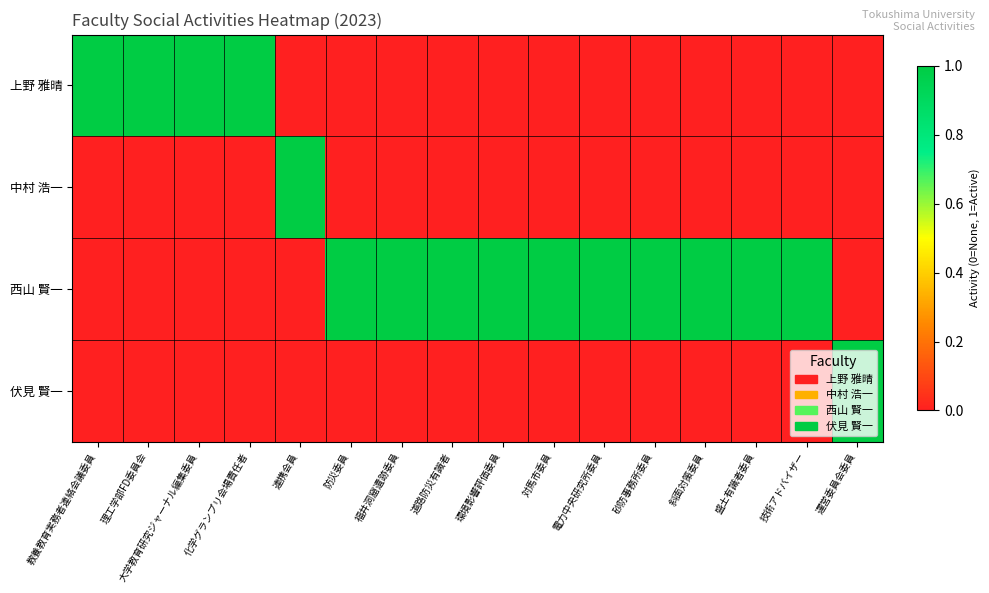

What is the greatest value displayed?

1